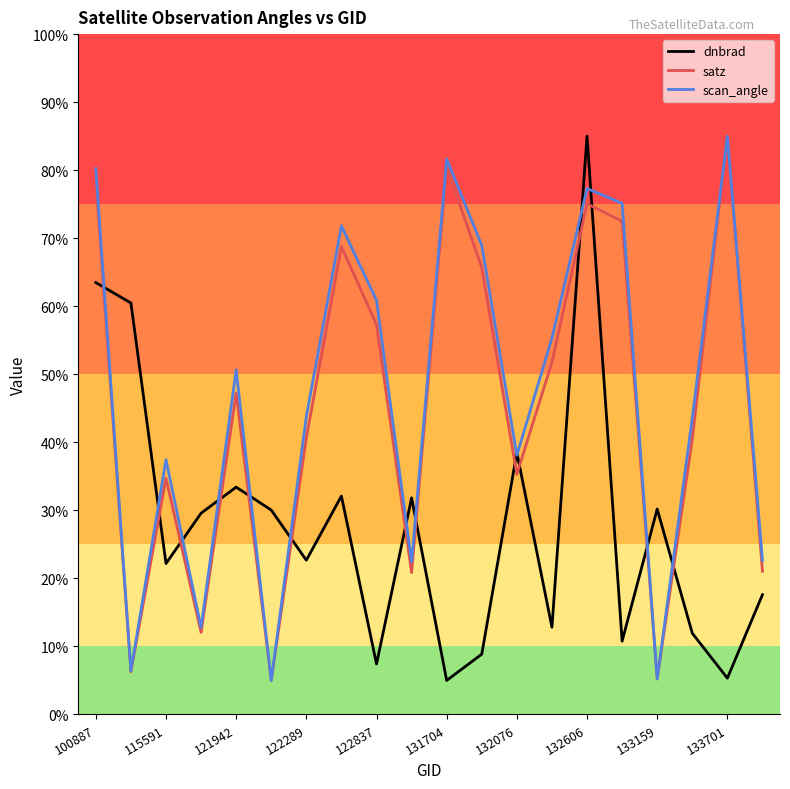

What is the lowest value of the dnbrad series?

5.0